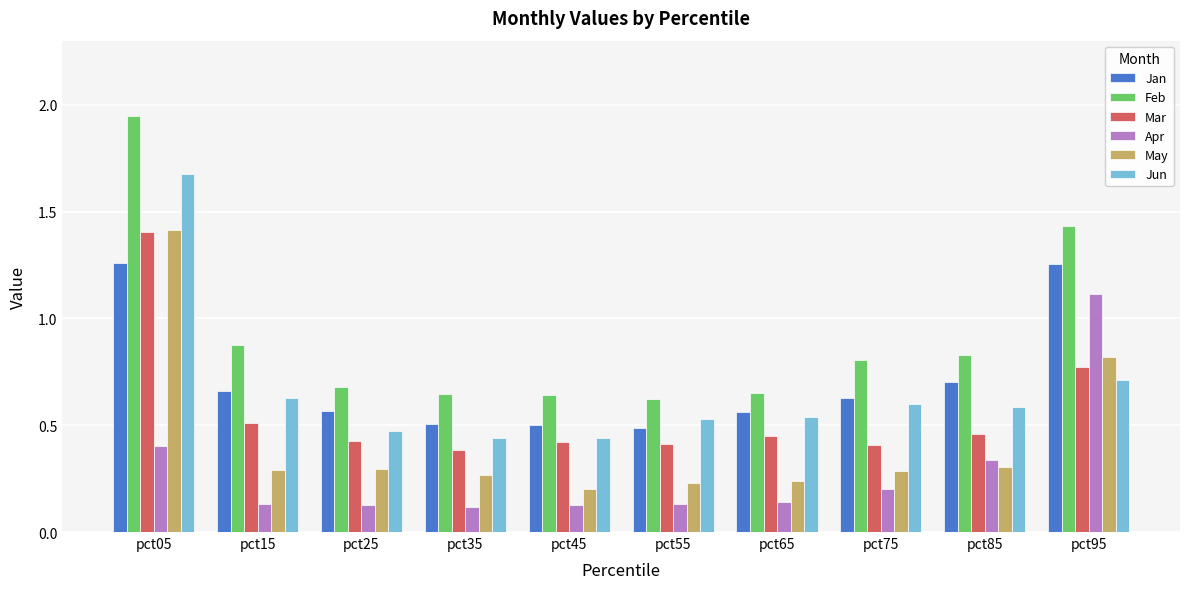

What are all the series names shown in the legend?

Jan, Feb, Mar, Apr, May, Jun